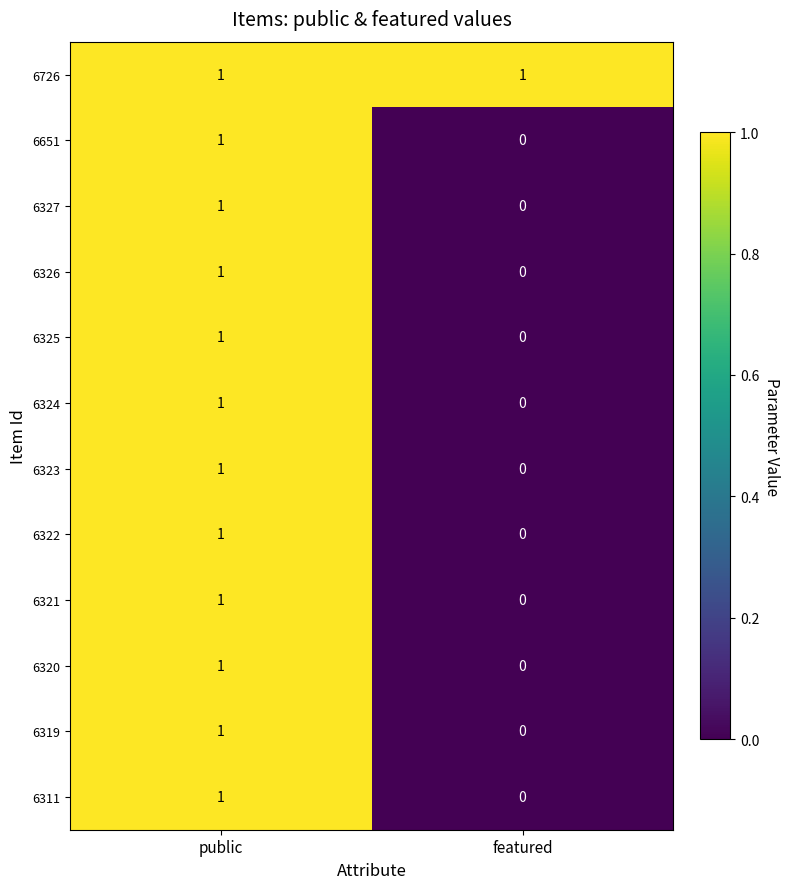

Reading right to left, transcribe all the data shown in this chart.

6726: featured=1	public=1
6651: featured=0	public=1
6327: featured=0	public=1
6326: featured=0	public=1
6325: featured=0	public=1
6324: featured=0	public=1
6323: featured=0	public=1
6322: featured=0	public=1
6321: featured=0	public=1
6320: featured=0	public=1
6319: featured=0	public=1
6311: featured=0	public=1